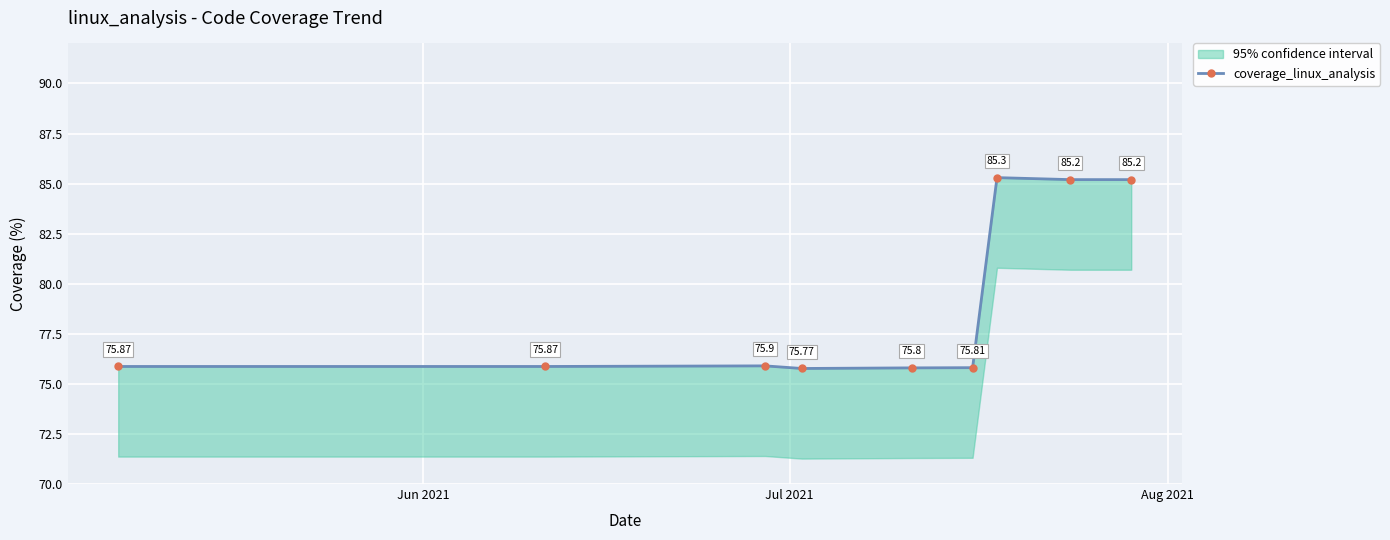

True or false: the data shows 117.8 at 7.

False